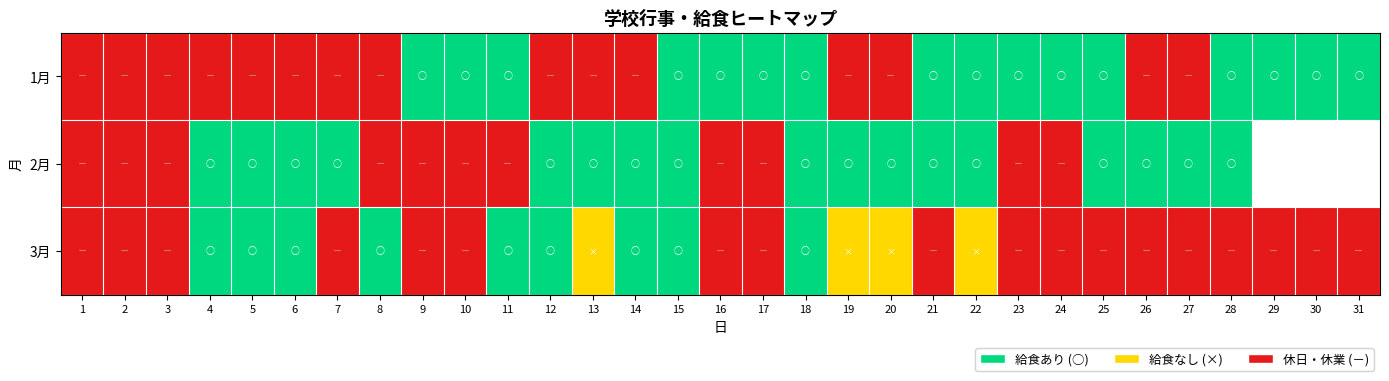

What is the greatest value displayed?

2.0